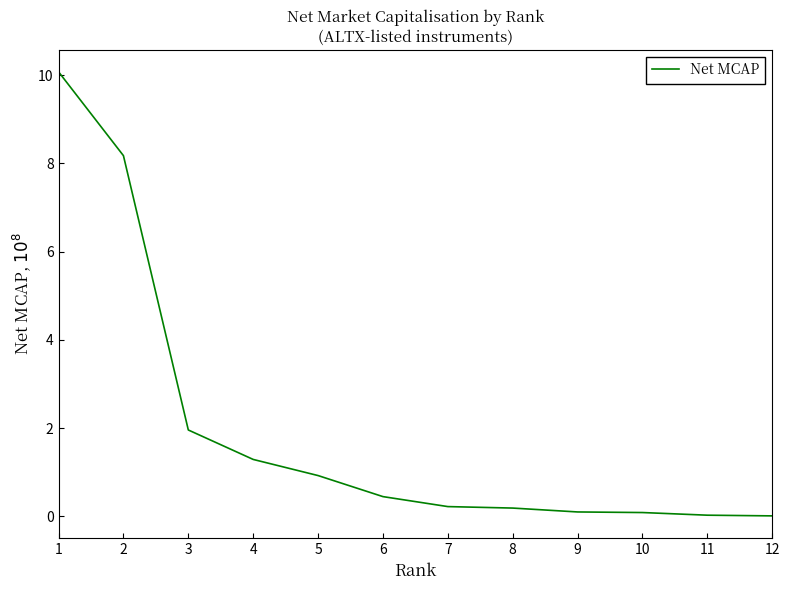

Is it true that the value at 12 is 0.0?

True